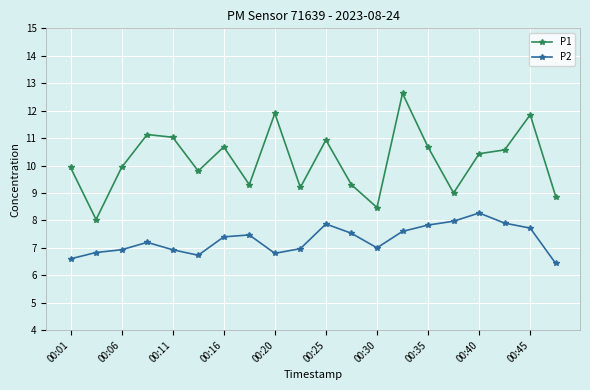

What are all the series names shown in the legend?

P1, P2